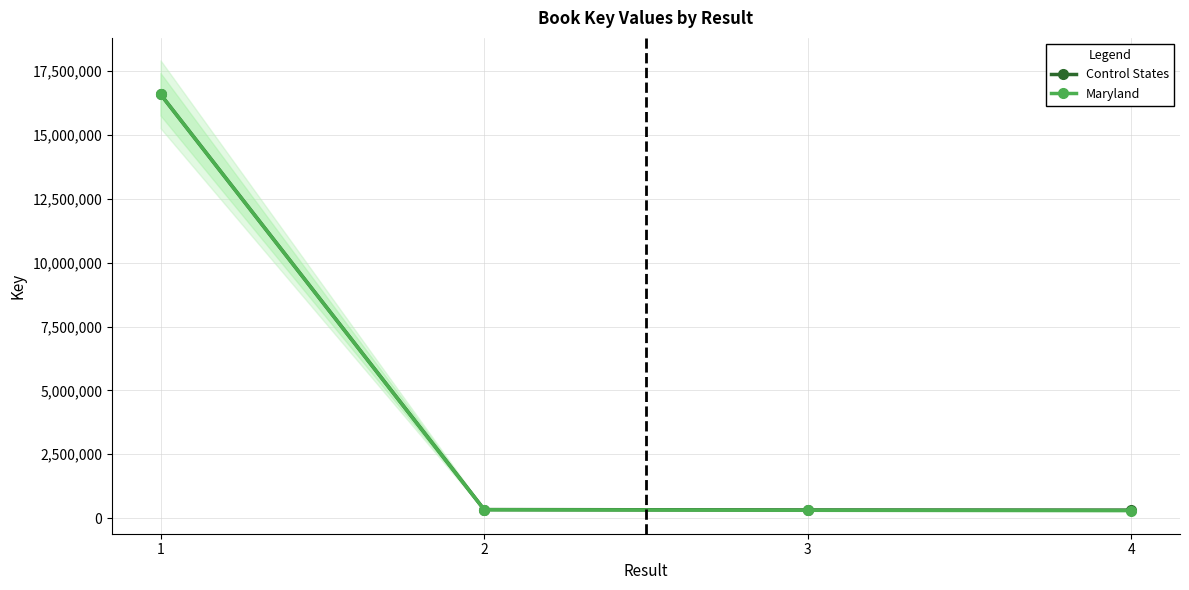

True or false: Control States and Maryland intersect in this chart.

False